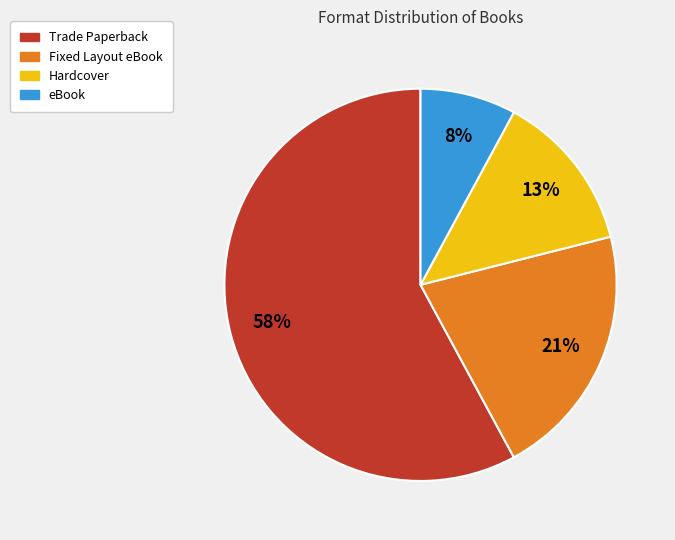

Rank the categories by value from highest to lowest.

Trade Paperback, Fixed Layout eBook, Hardcover, eBook